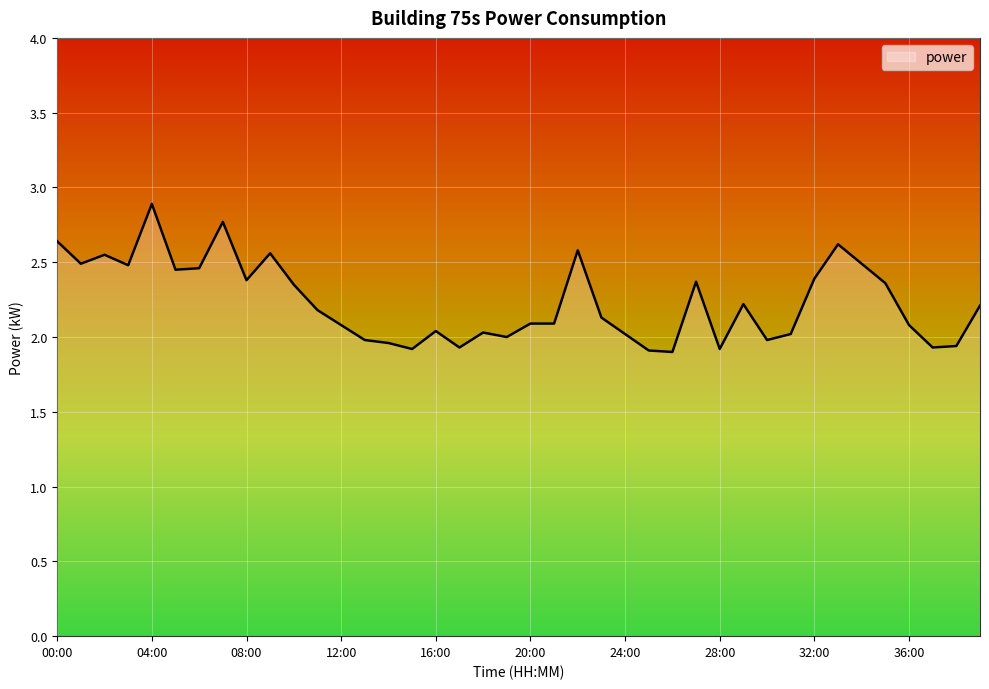

What is the greatest value displayed?

2.9